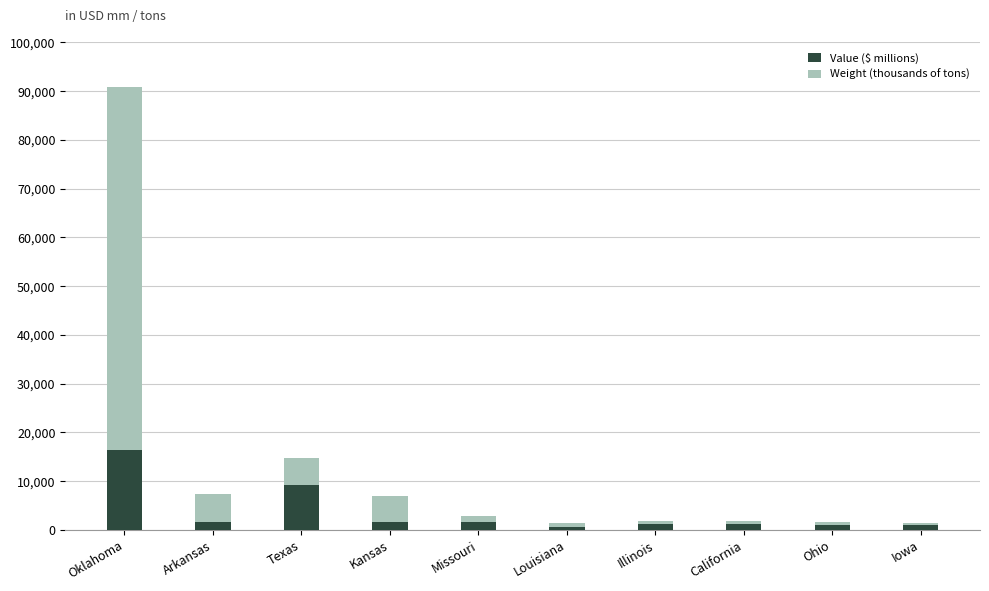

What is the total value across all series at Texas?

14810